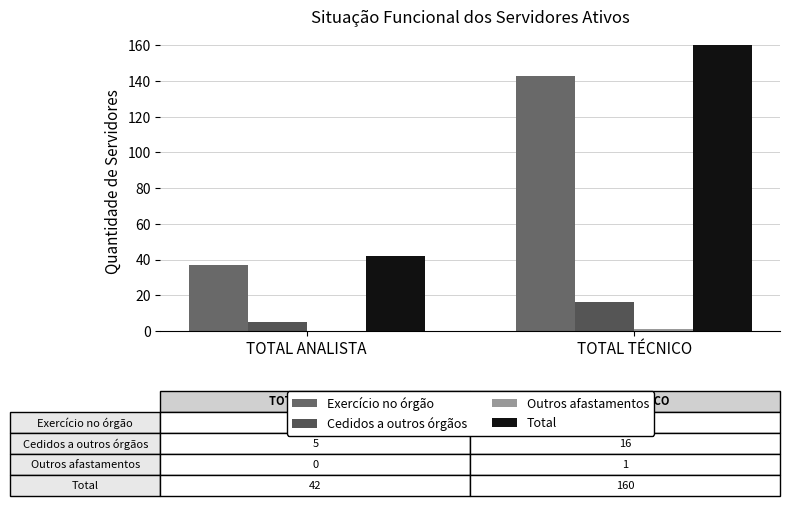

What is the maximum value for Total?

160